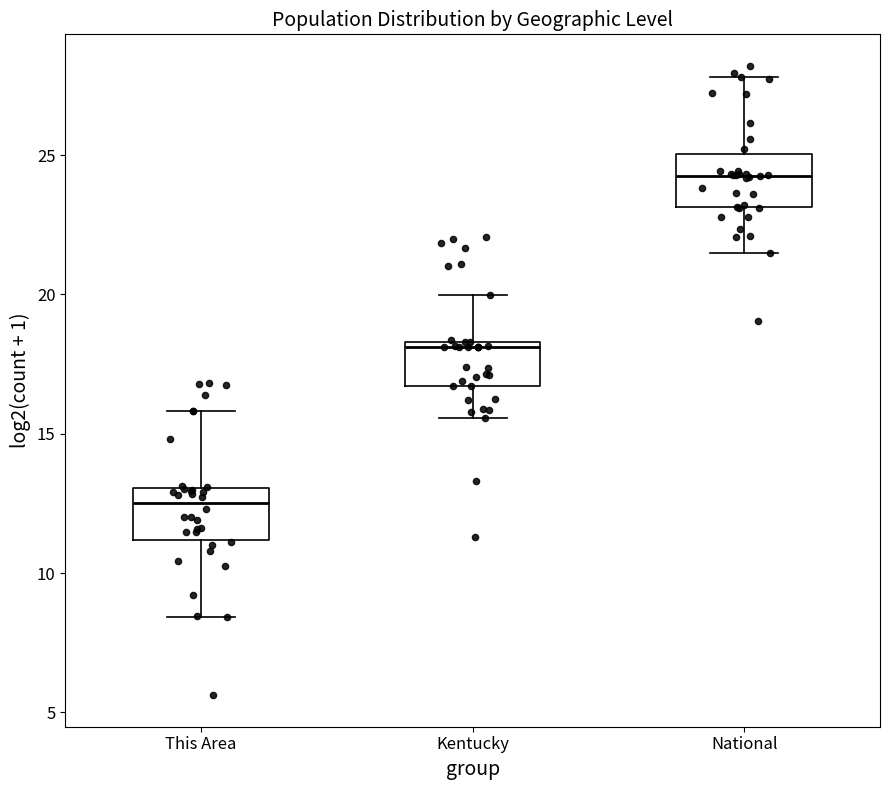

Where does the lower whisker of the box for This Area end on the y-axis? The values are not printed on the chart, so give them approximately, as read against the axis.

8.5